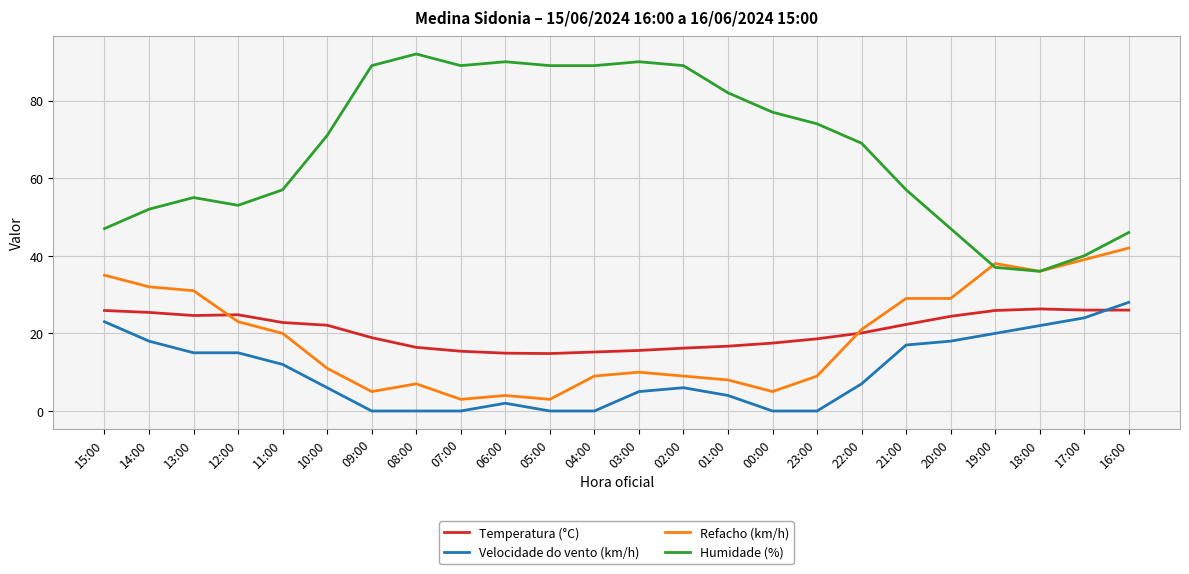

What are all the series names shown in the legend?

Temperatura (°C), Velocidade do vento (km/h), Refacho (km/h), Humidade (%)